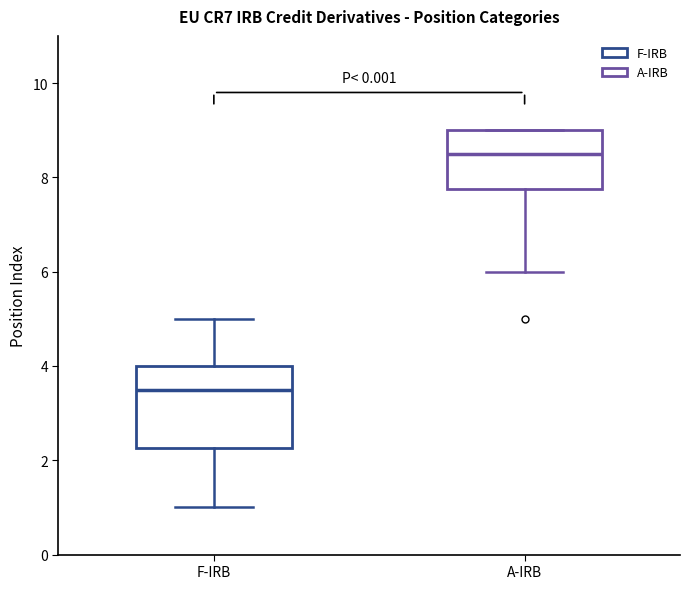

Comparing the boxes themselves (not the whiskers), which one is the tallest?

F-IRB